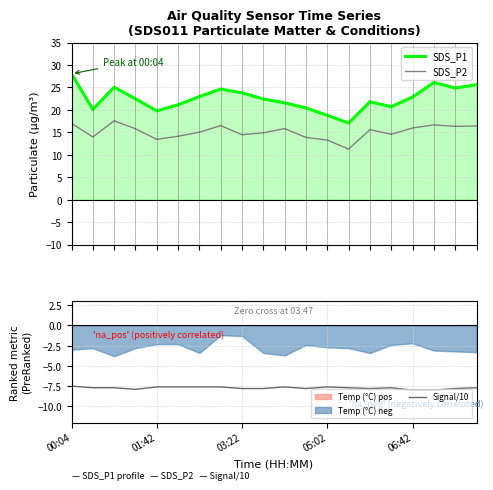

True or false: SDS_P1 and SDS_P2 cross at least once.

False